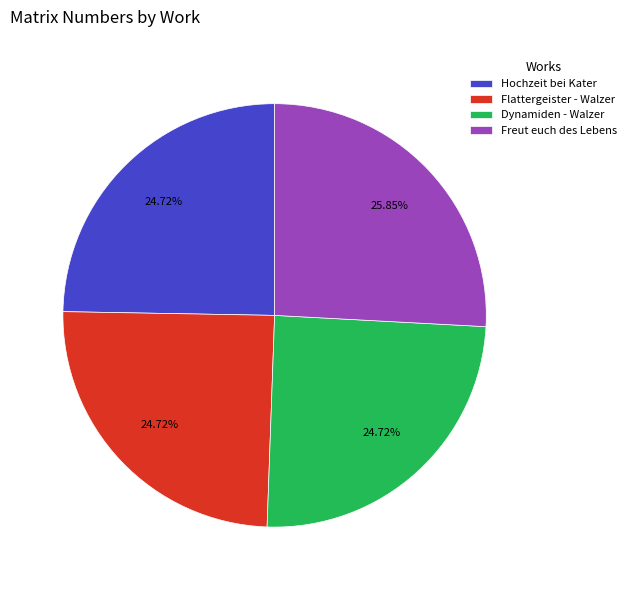

True or false: Freut euch des Lebens accounts for 26% of the total.

True